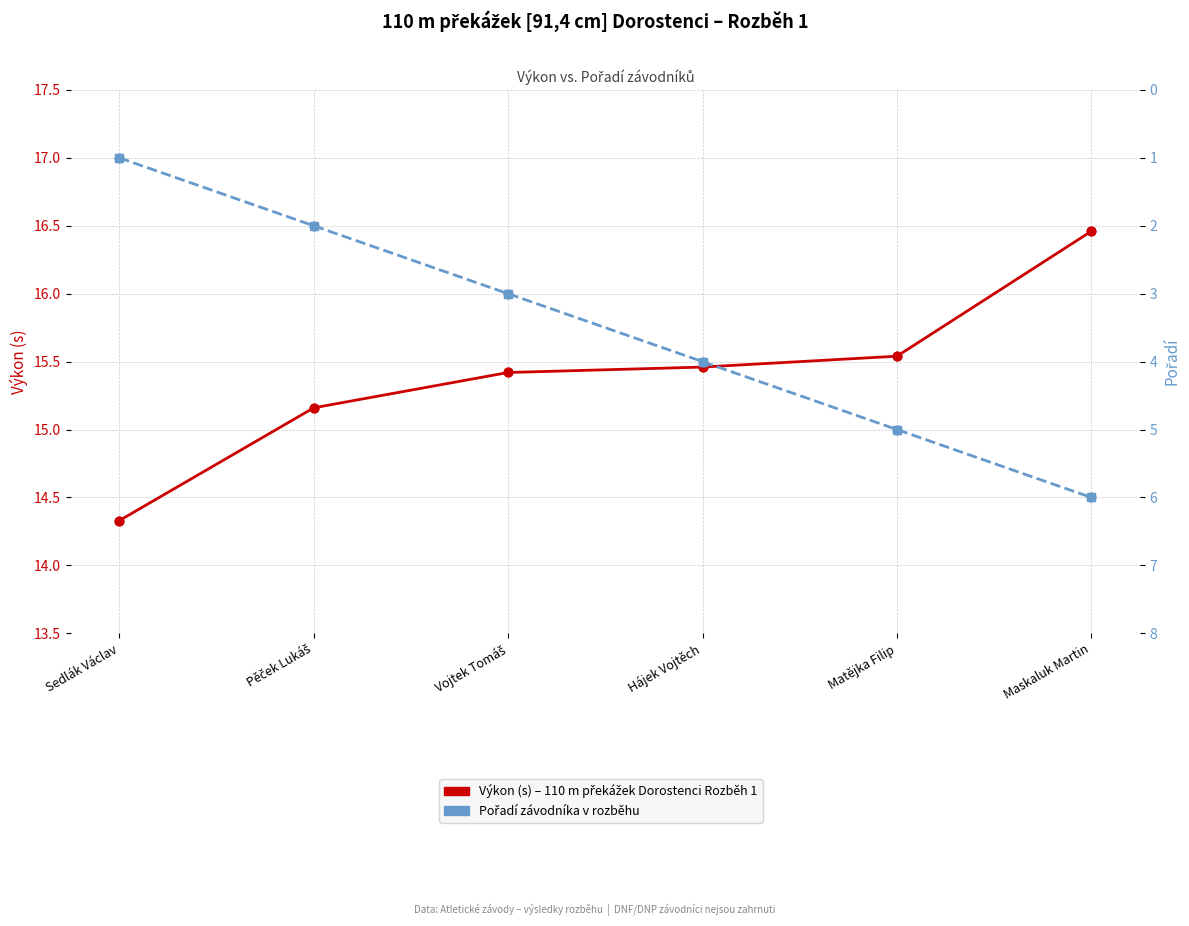

At which category is the sum across all series the highest?

Maskaluk Martin